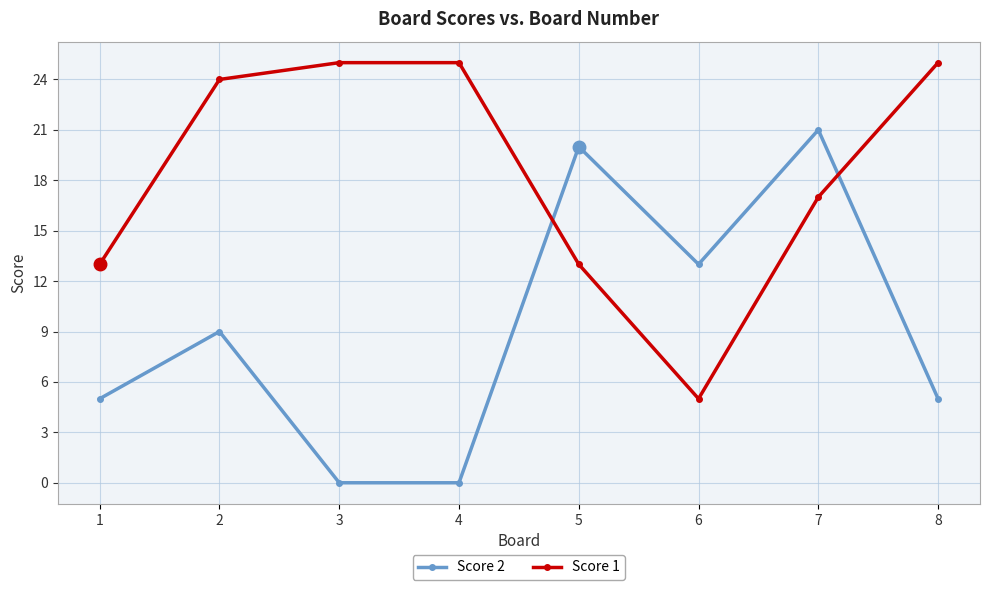

What value does the Score 2 series have at 1?

5